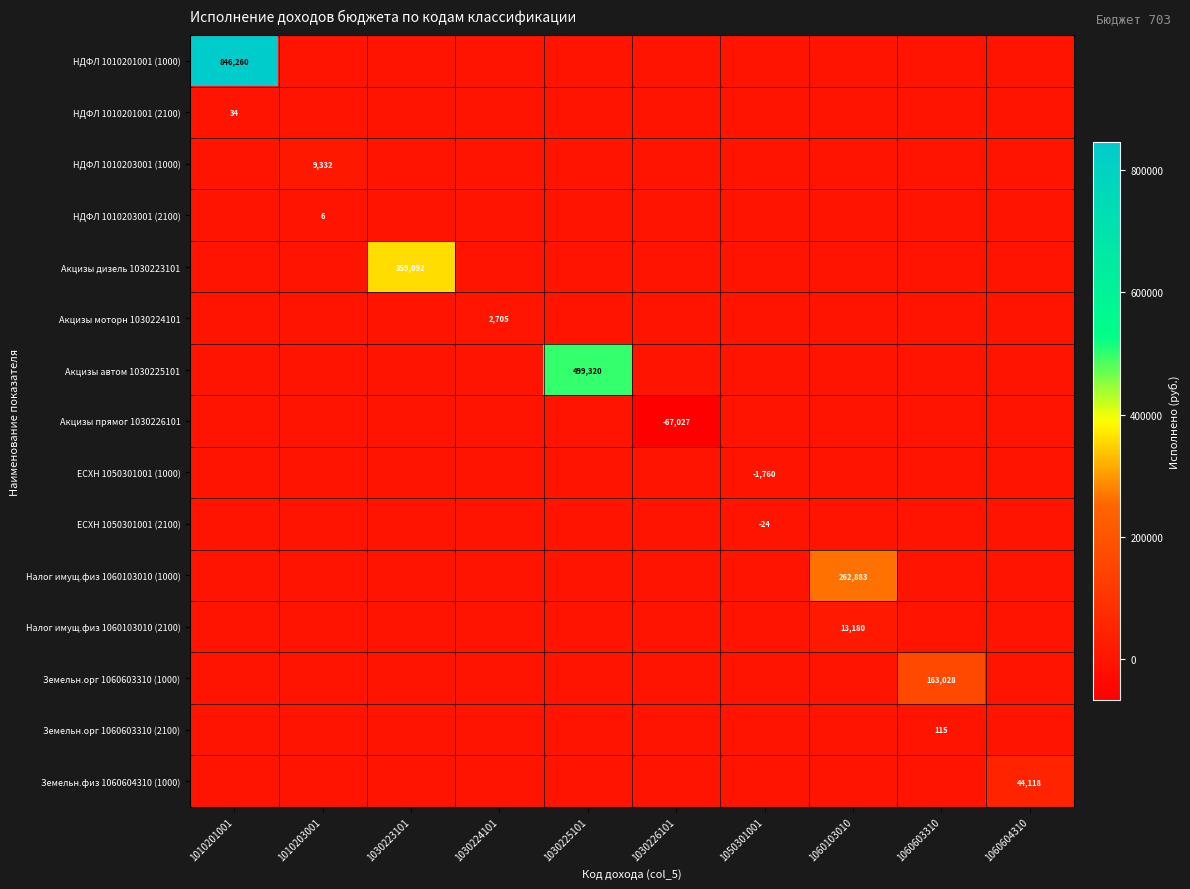

Which has a higher value, 1060603310 or 1060103010?

1060603310